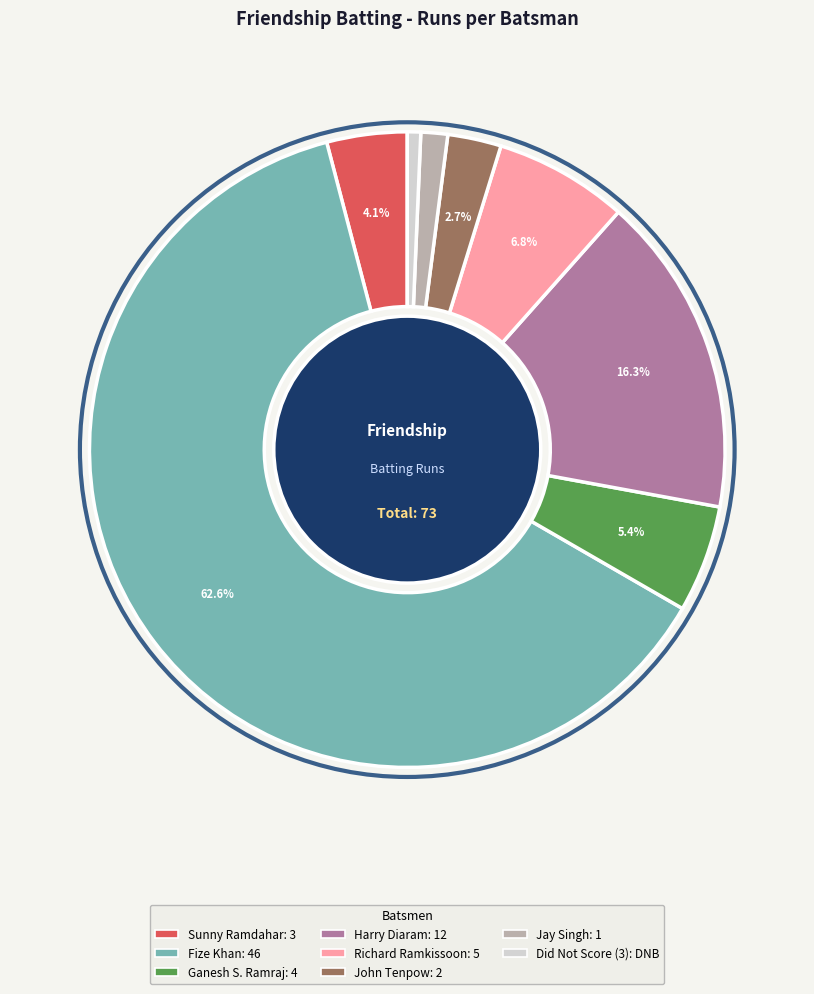

Is there any slice that represents more than half of the pie?

Yes